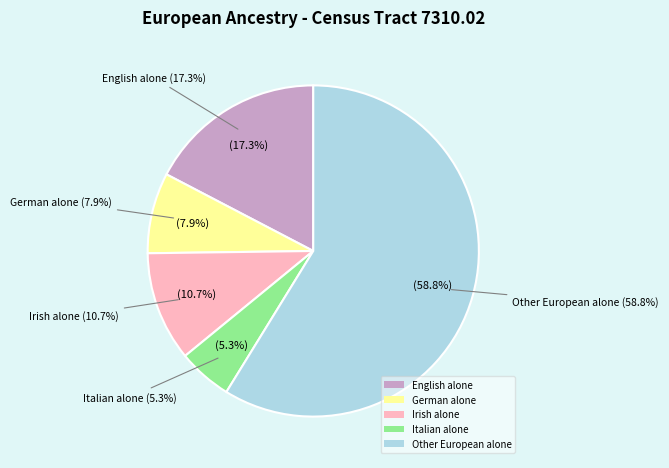

Which has a higher value, Irish alone or Italian alone?

Irish alone